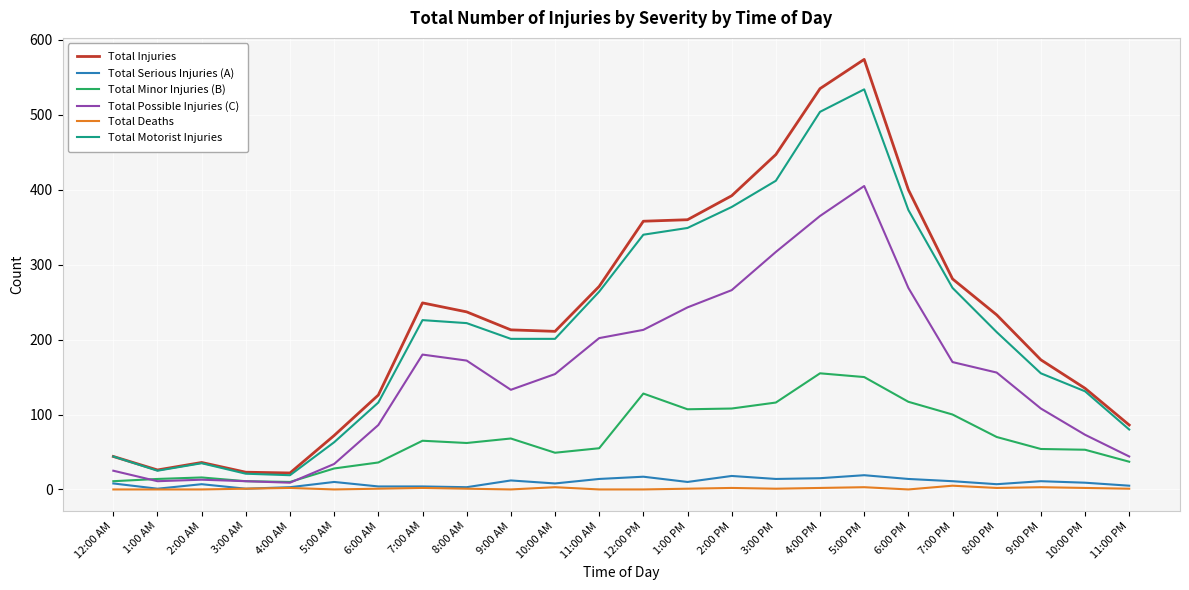

What value does the Total Deaths series have at 4:00 AM?

2